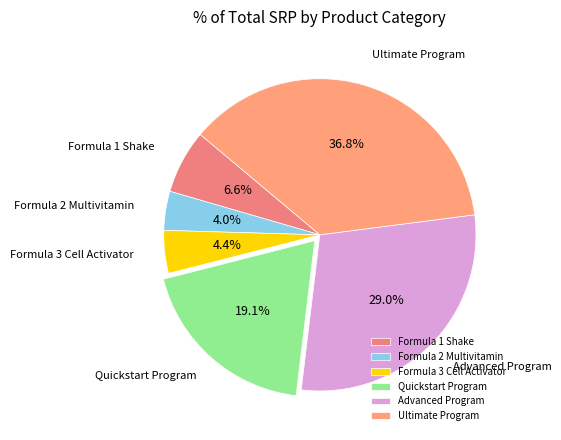

Which category has the biggest portion of the pie?

Ultimate Program